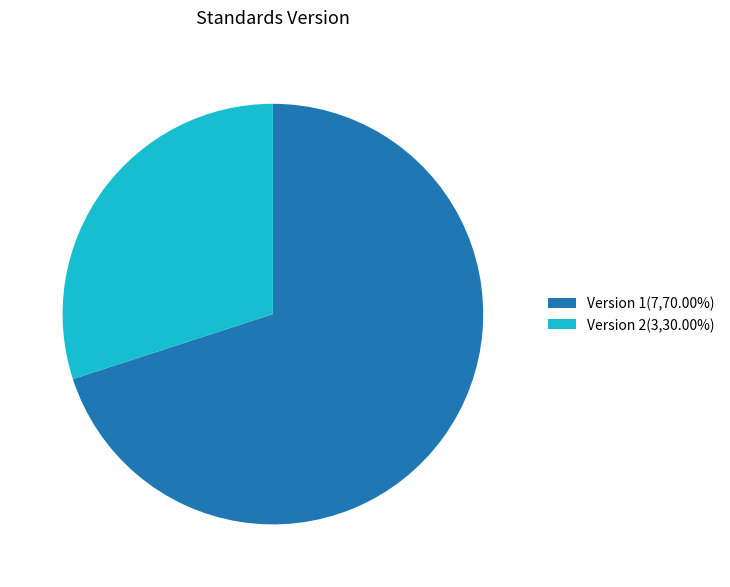

Combined, do Version 2(3,30.00%) and Version 1(7,70.00%) account for over 50%?

Yes